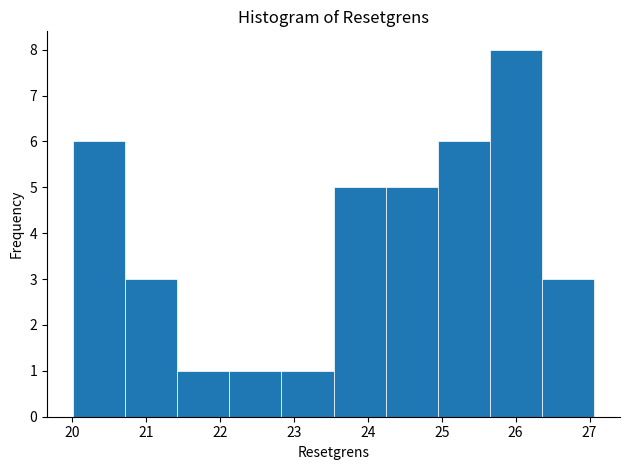

Over which range of the x-axis is the bar tallest?

25.6 to 26.4